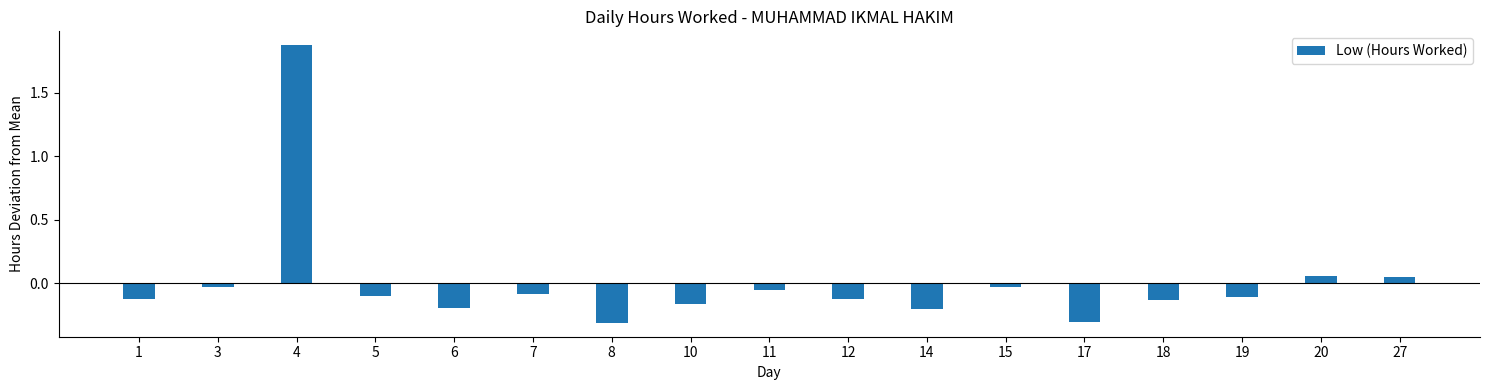

What is the value of the 13th bar from the left?

-0.3